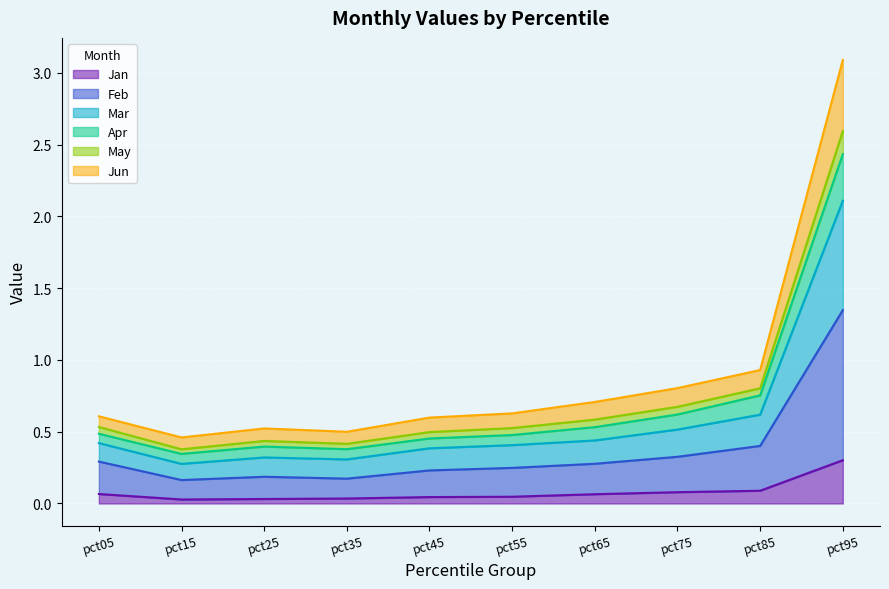

How many data points does each series have?

10